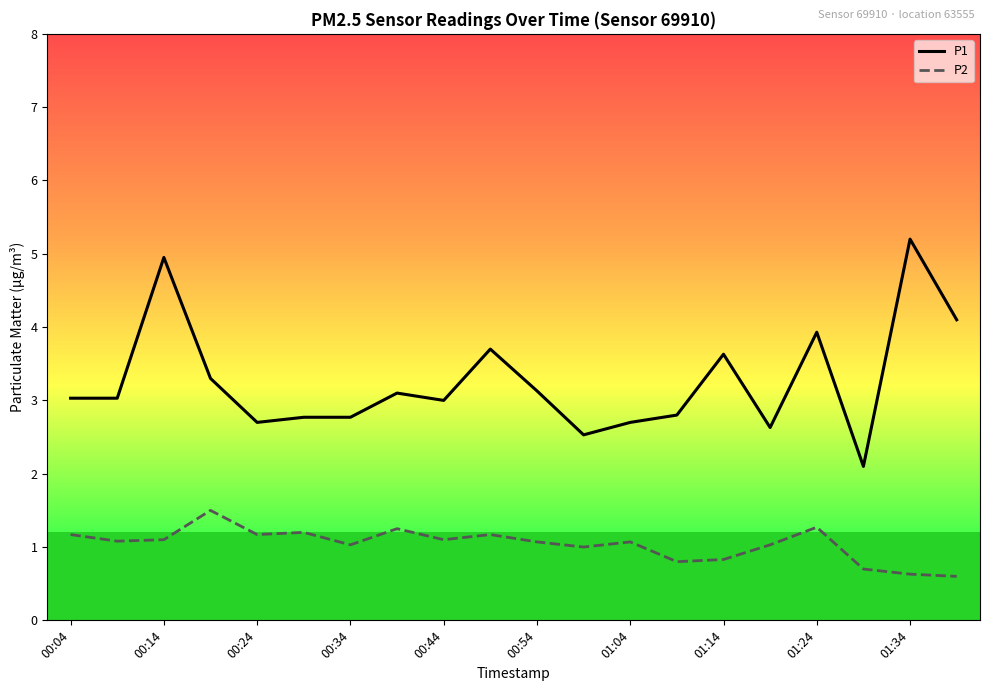

Is the value of P1 at 00:54 greater than the value of P2 at 00:14?

Yes